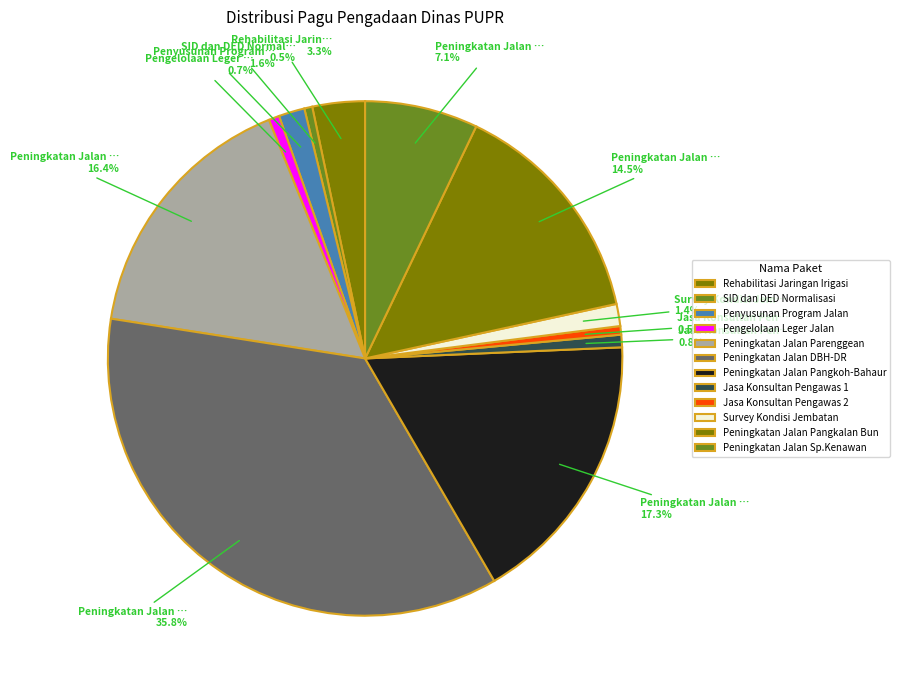

What is the largest slice in the pie chart?

Peningkatan Jalan DBH-DR